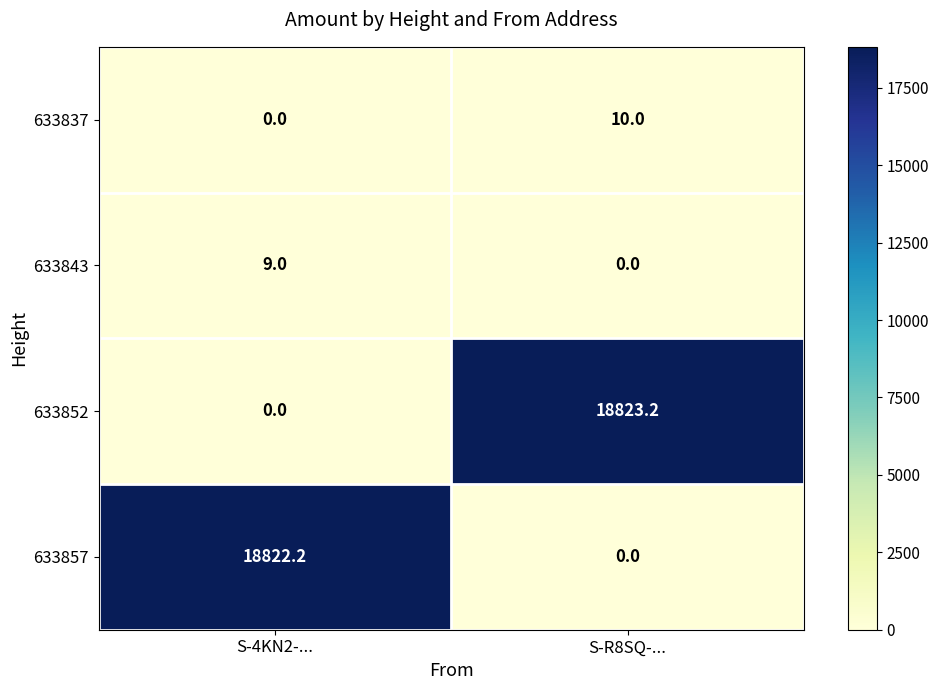

What is the sum of all 633852 values?

18823.2